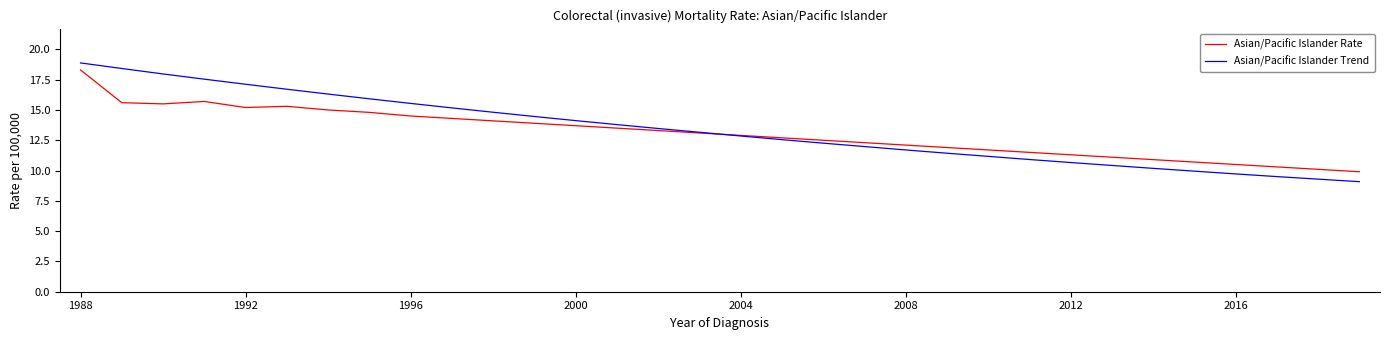

Which series has the largest range (max minus min)?

Asian/Pacific Islander Trend